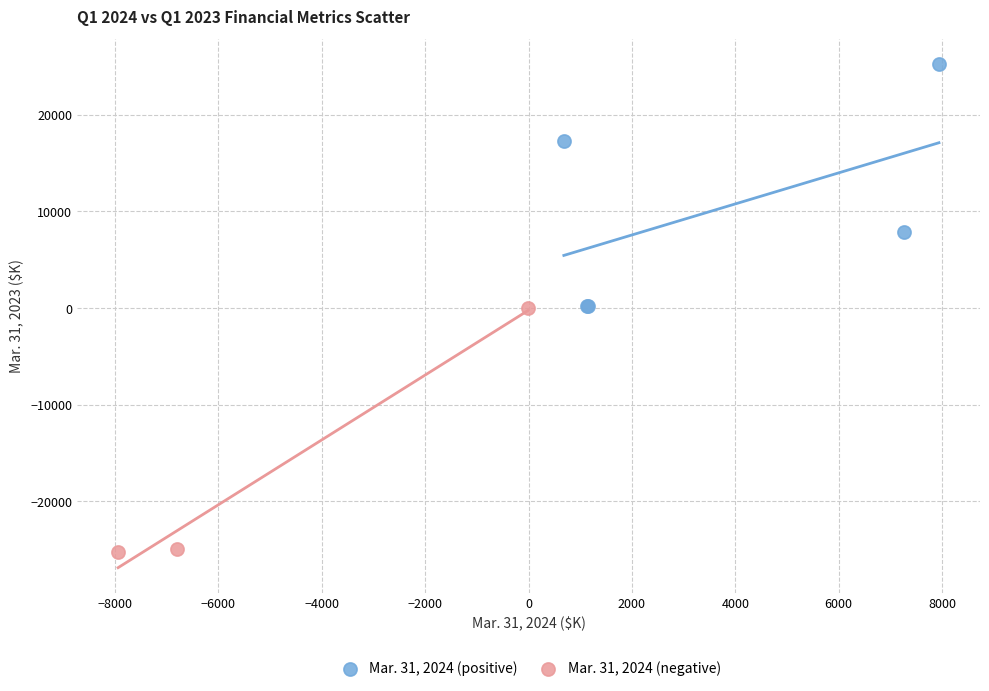

Which series contains the highest Y value?

Mar. 31, 2024 (positive)